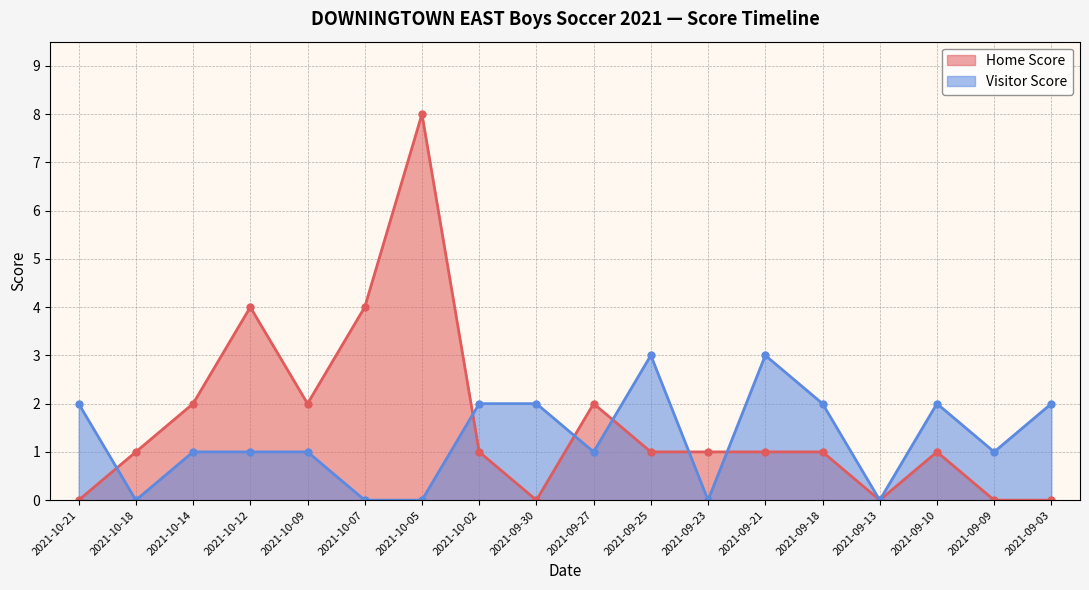

How many interior local peaks does the Visitor Score series have?

3